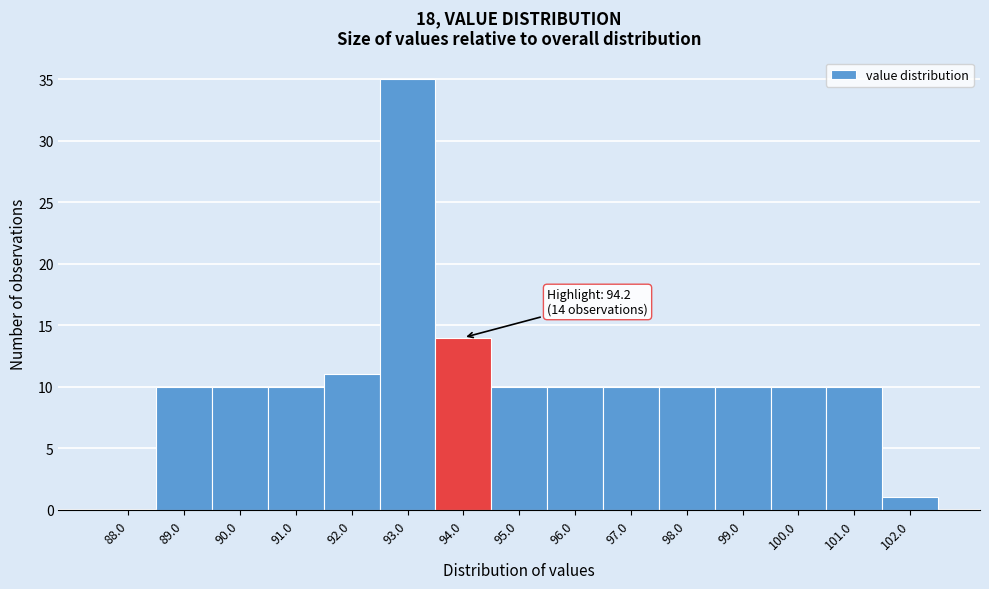

Reading left to right, transcribe all the data shown in this chart.

88.0=0	89.0=10	90.0=10	91.0=10	92.0=11	93.0=35	94.0=14	95.0=10	96.0=10	97.0=10	98.0=10	99.0=10	100.0=10	101.0=10	102.0=1